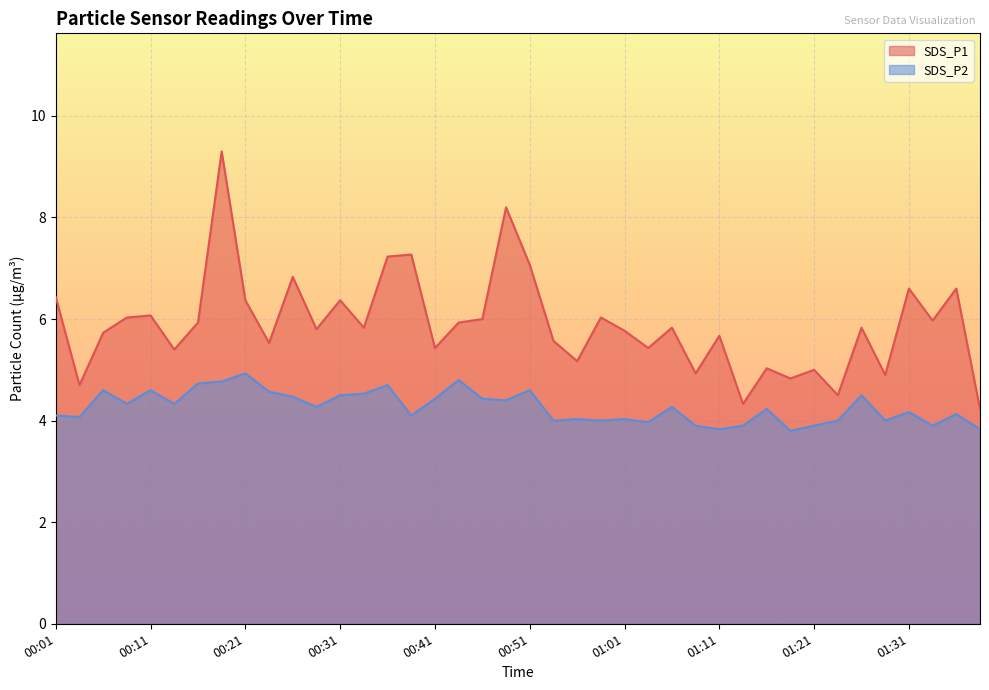

What is the lowest value of the SDS_P2 series?

3.8